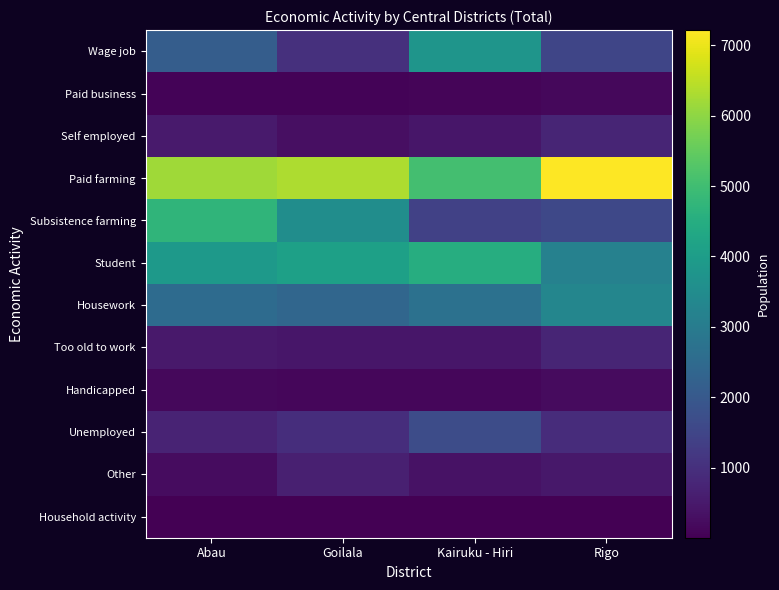

Reading right to left, list all the values displayed in this chart.

Wage job: Rigo=1515	Kairuku - Hiri=3769	Goilala=1015	Abau=2120
Paid business: Rigo=164	Kairuku - Hiri=111	Goilala=85	Abau=70
Self employed: Rigo=737	Kairuku - Hiri=429	Goilala=292	Abau=516
Paid farming: Rigo=7217	Kairuku - Hiri=5052	Goilala=6337	Abau=6192
Subsistence farming: Rigo=1567	Kairuku - Hiri=1384	Goilala=3536	Abau=4719
Student: Rigo=3162	Kairuku - Hiri=4505	Goilala=4096	Abau=3918
Housework: Rigo=3318	Kairuku - Hiri=2683	Goilala=2379	Abau=2513
Too old to work: Rigo=758	Kairuku - Hiri=426	Goilala=428	Abau=484
Handicapped: Rigo=208	Kairuku - Hiri=124	Goilala=136	Abau=155
Unemployed: Rigo=930	Kairuku - Hiri=1672	Goilala=940	Abau=722
Other: Rigo=462	Kairuku - Hiri=363	Goilala=647	Abau=248
Household activity: Rigo=2	Kairuku - Hiri=8	Goilala=9	Abau=4